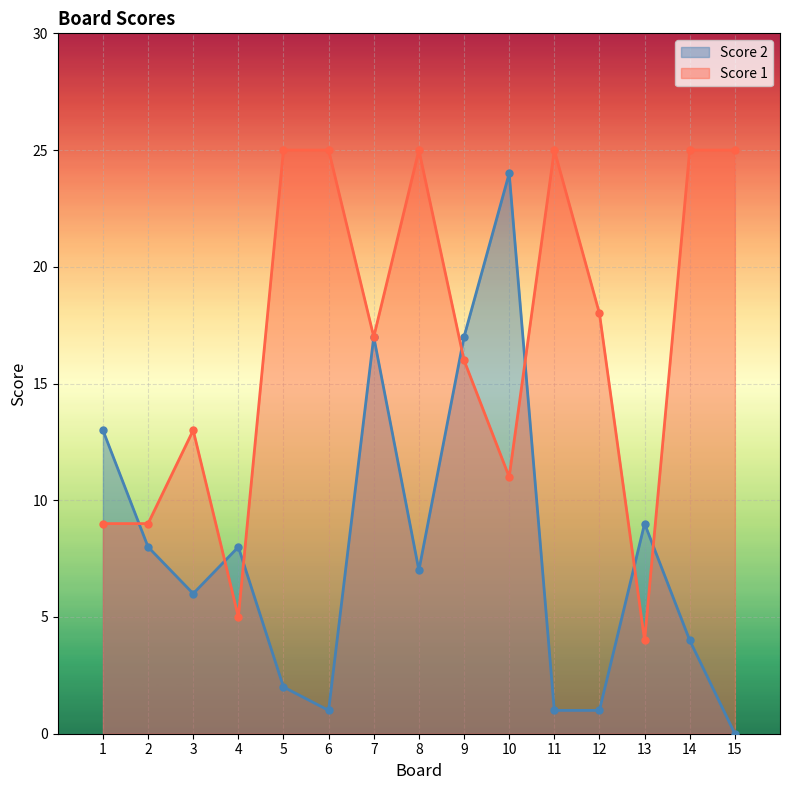

In Score 2, how many points are lower than both neighbors (excluding endpoints)?

3